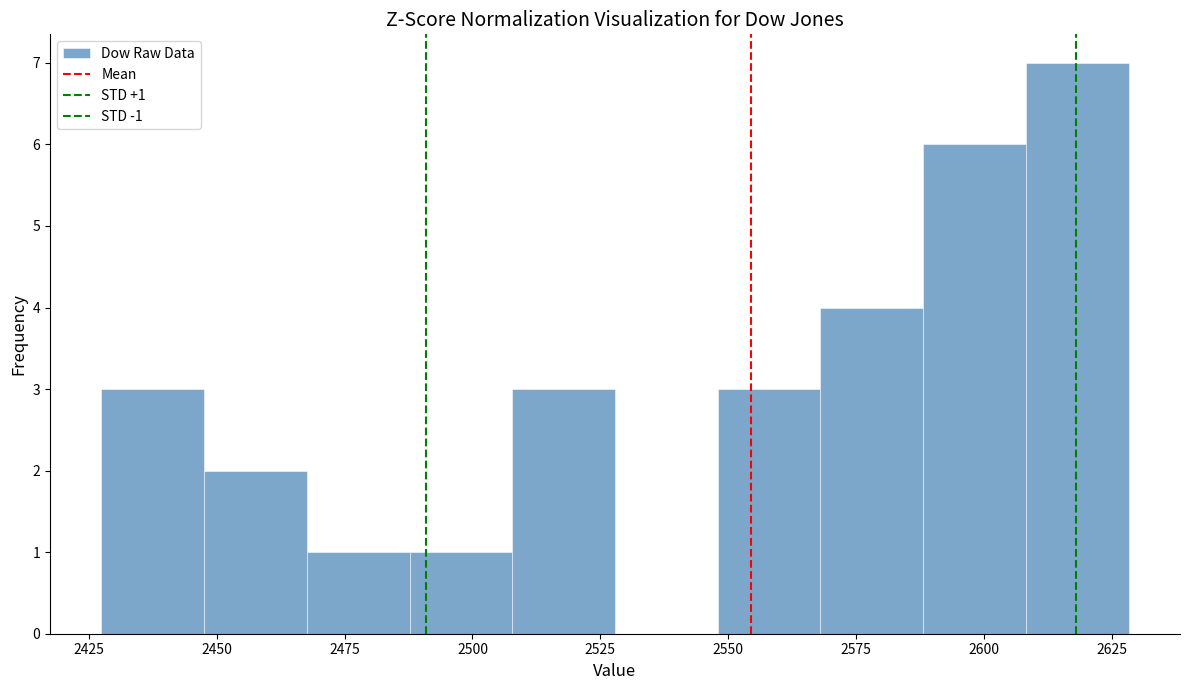

Over which range of the x-axis is the bar tallest?

2610 to 2630